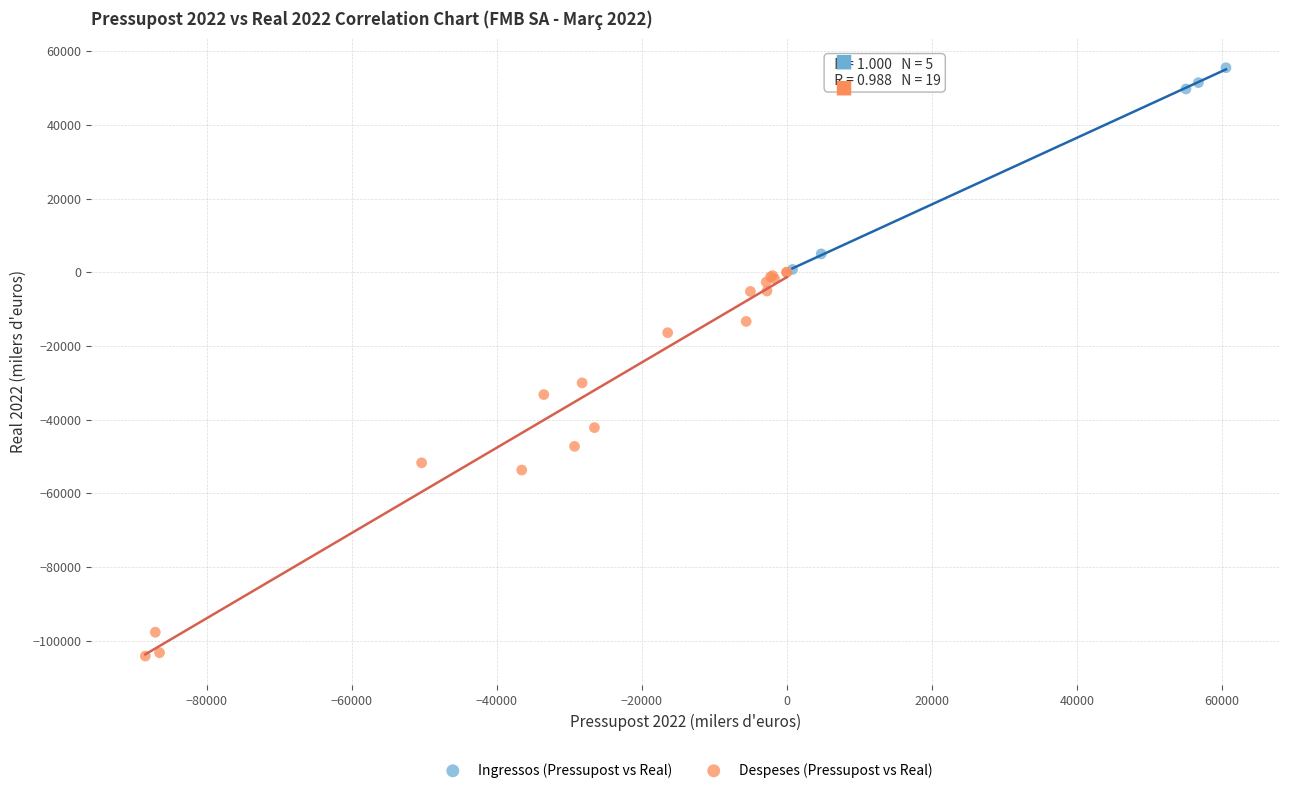

Which series reaches the maximum Y coordinate?

Ingressos (Pressupost vs Real)